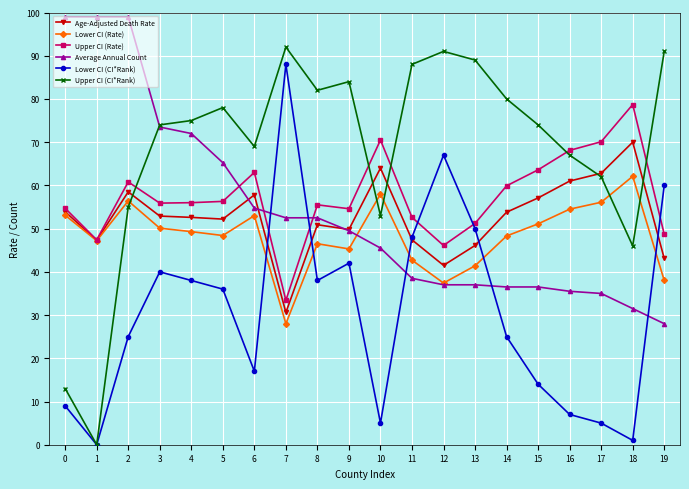

What is the value of the Upper CI (CI*Rank) point at the 4th from the left?

74.0